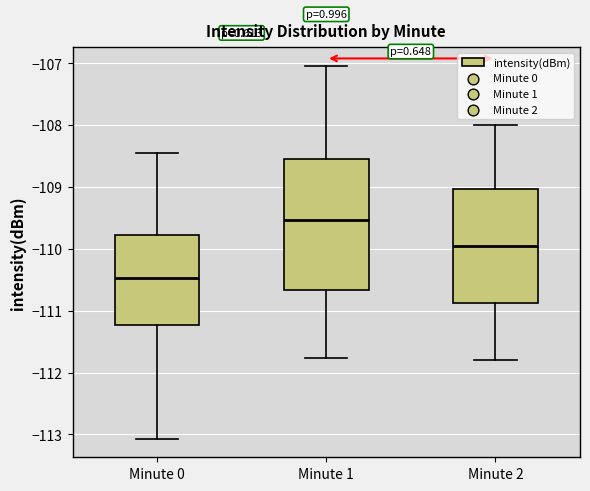

Comparing the boxes themselves (not the whiskers), which one is the tallest?

Minute 1